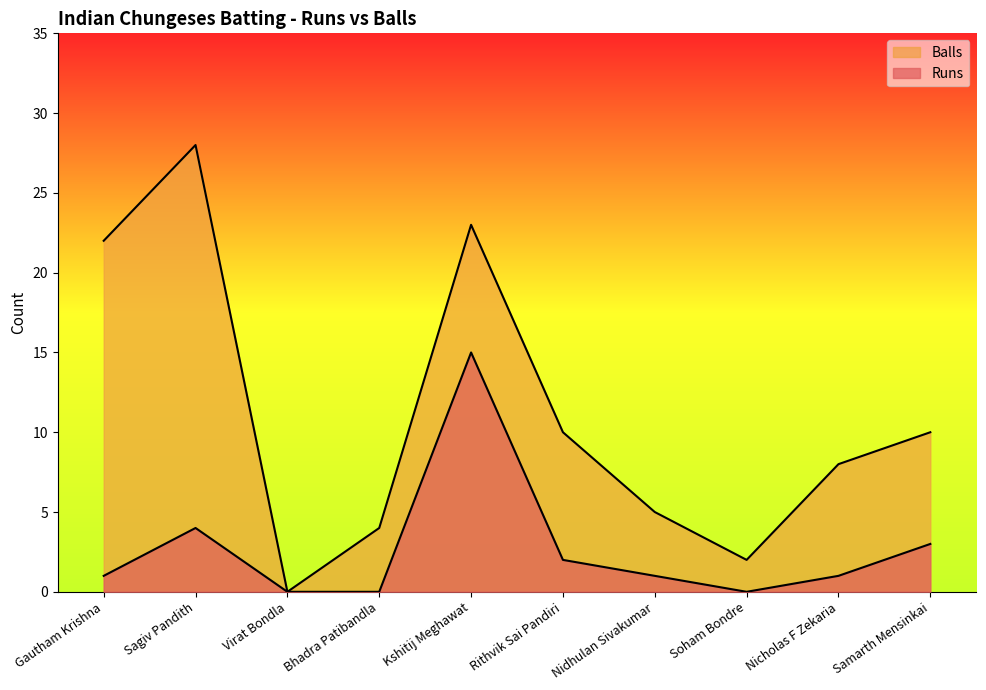

Reading left to right, what are all the values shown in this chart?

Runs: 1	4	0	0	15	2	1	0	1	3
Balls: 22	28	0	4	23	10	5	2	8	10